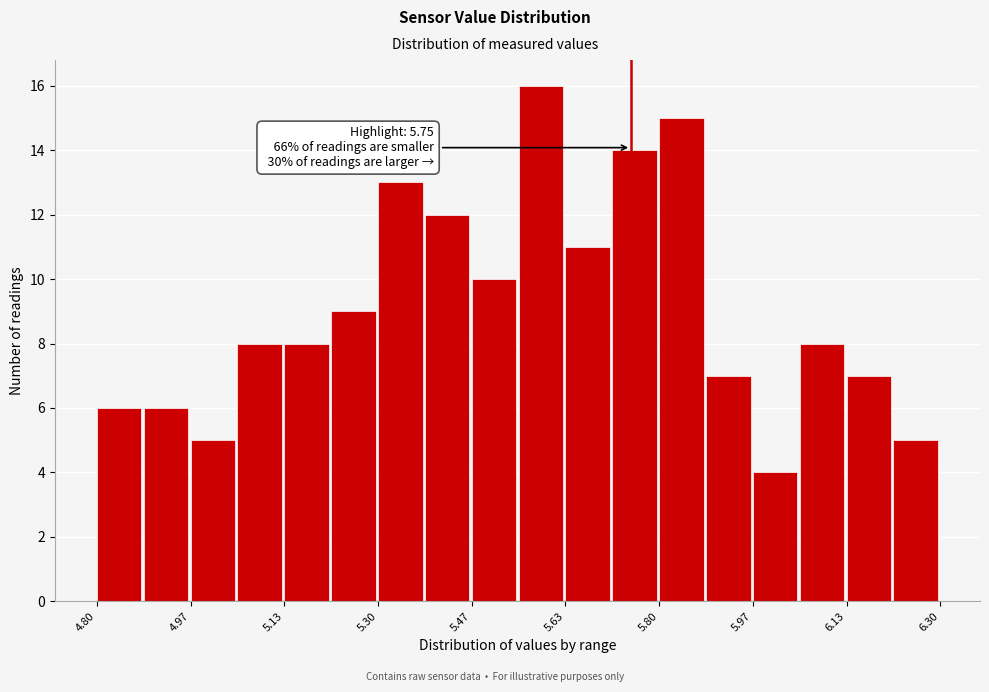

Over which range of the x-axis is the bar tallest?

5.56 to 5.64